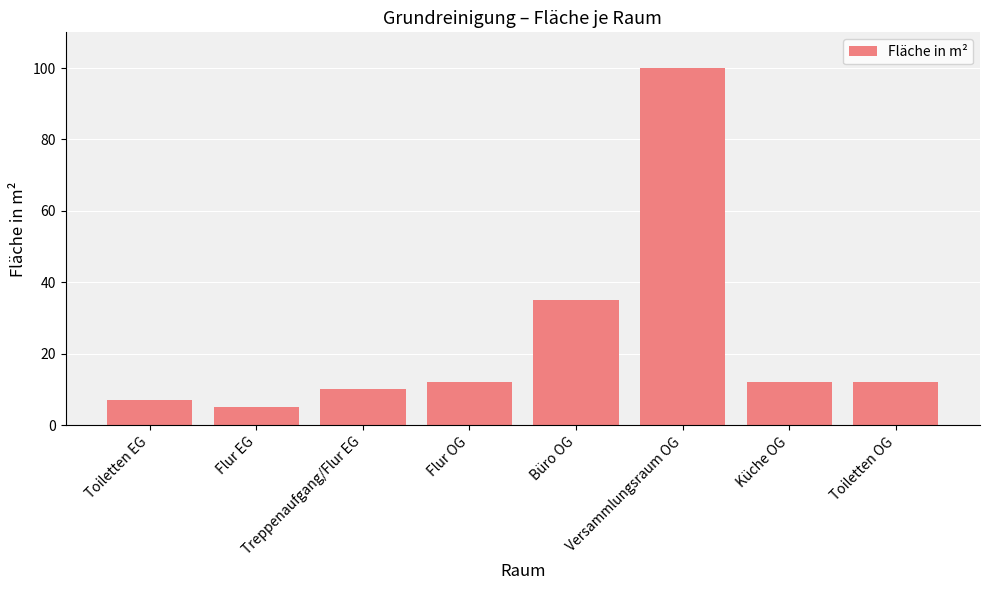

The chart shows a value of 100 at Versammlungsraum OG. True or false?

True